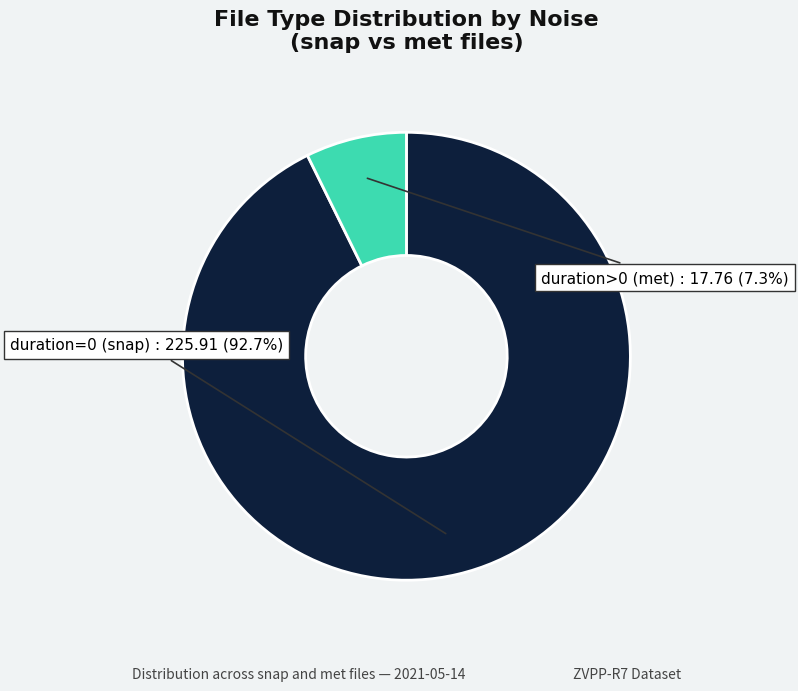

To the nearest percent, what is the difference between the largest and smallest slice percentages?

85%